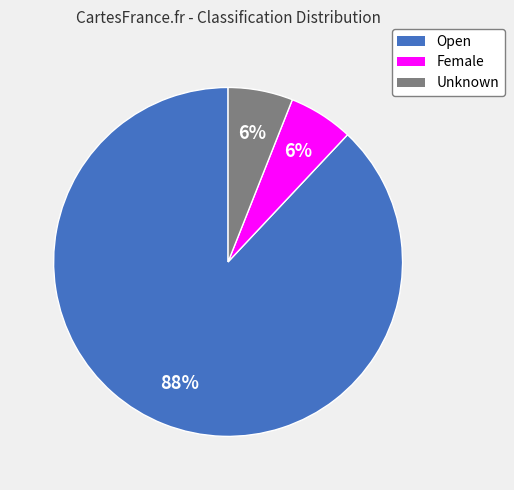

To the nearest percent, what is the difference between the Open and Female slice percentages?

82%